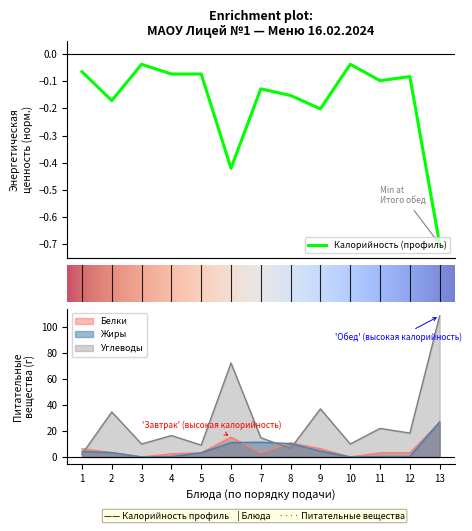

List the series in order of their peak value, lowest first.

Калорийность, Белки, Жиры, Углеводы